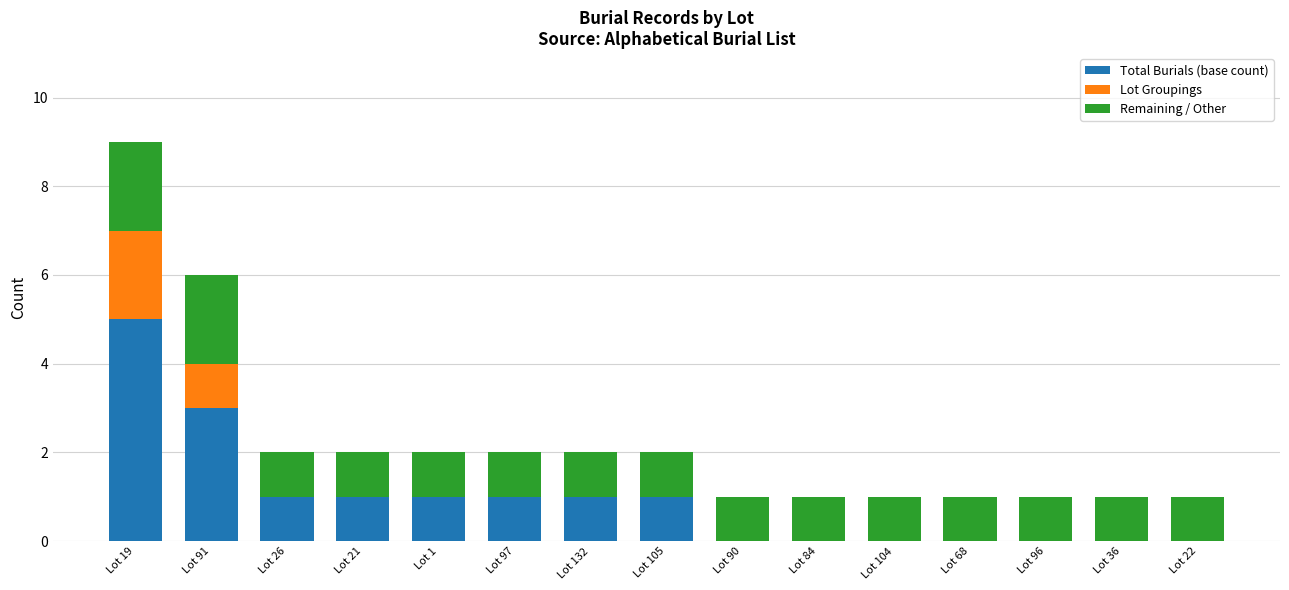

Is it true that Total Burials (base count) equals 0 at Lot 104?

True